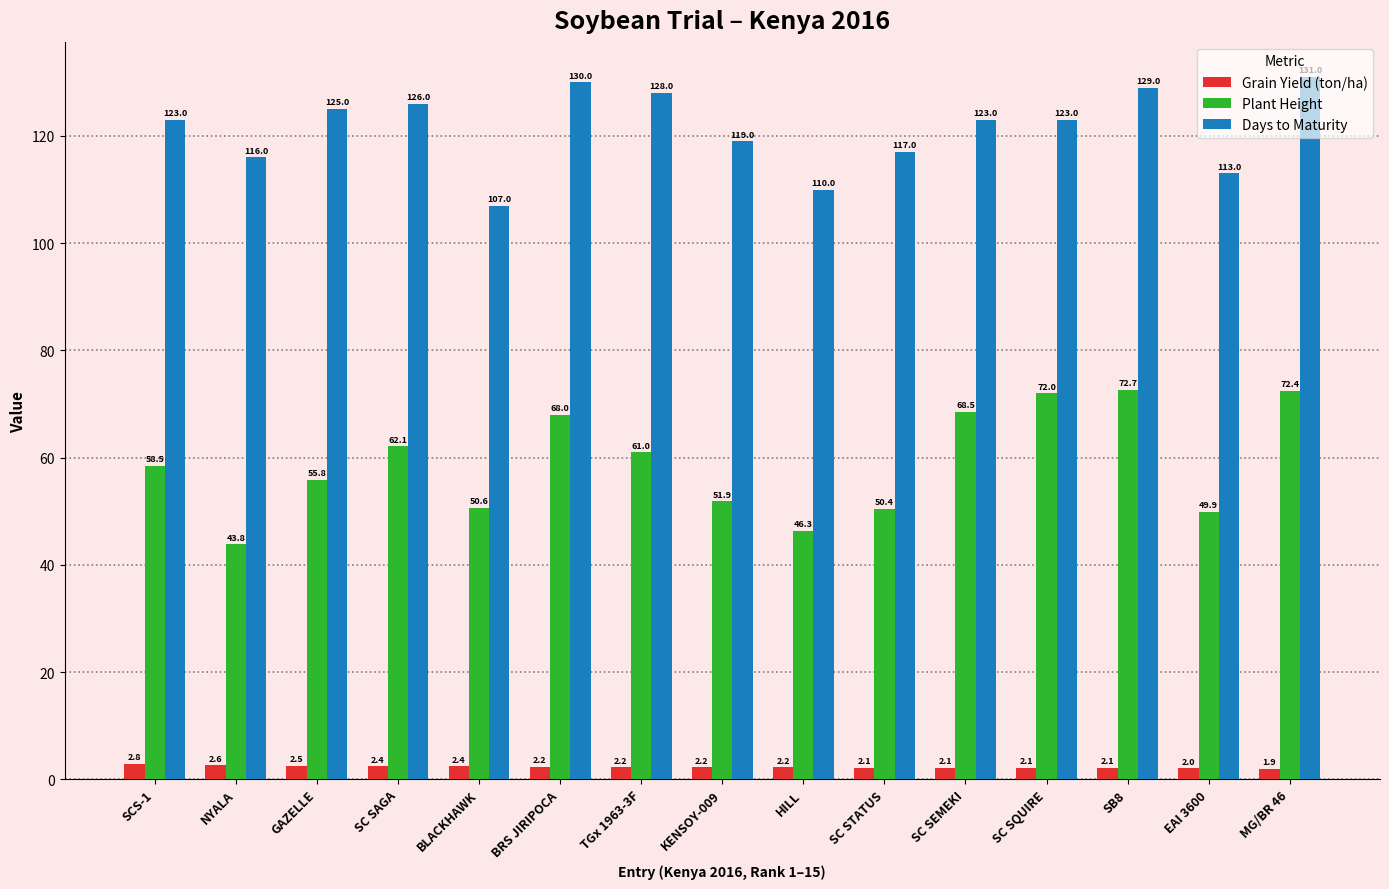

How many values in the Plant Height series exceed 58?

8